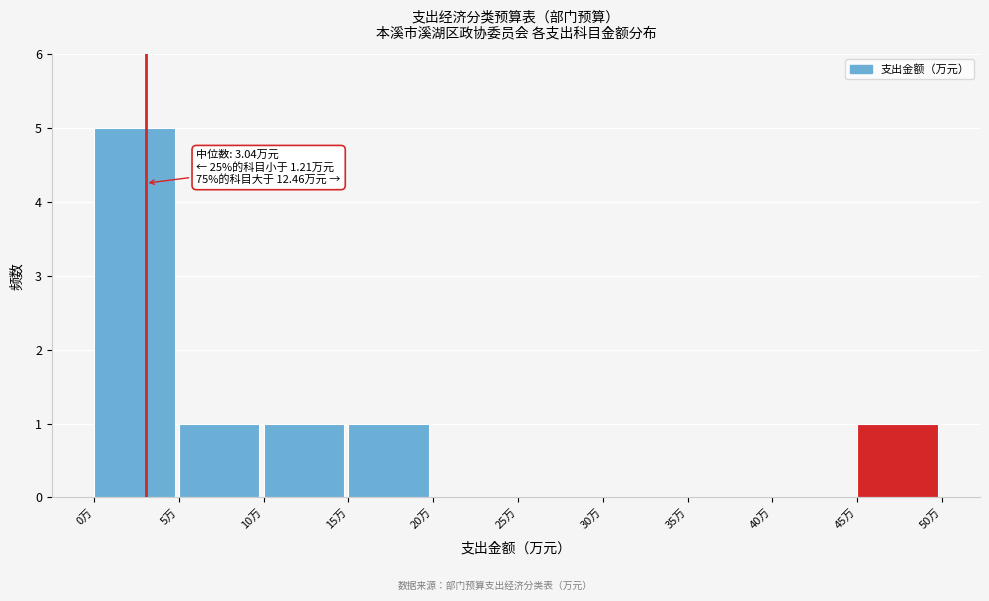

Which range on the x-axis has the tallest bar?

0 to 5